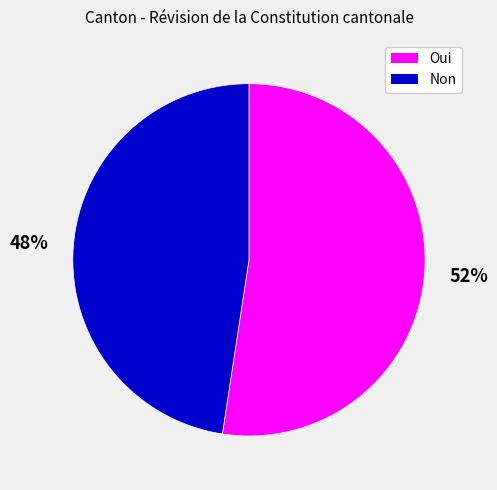

Is Non the majority of the pie?

No